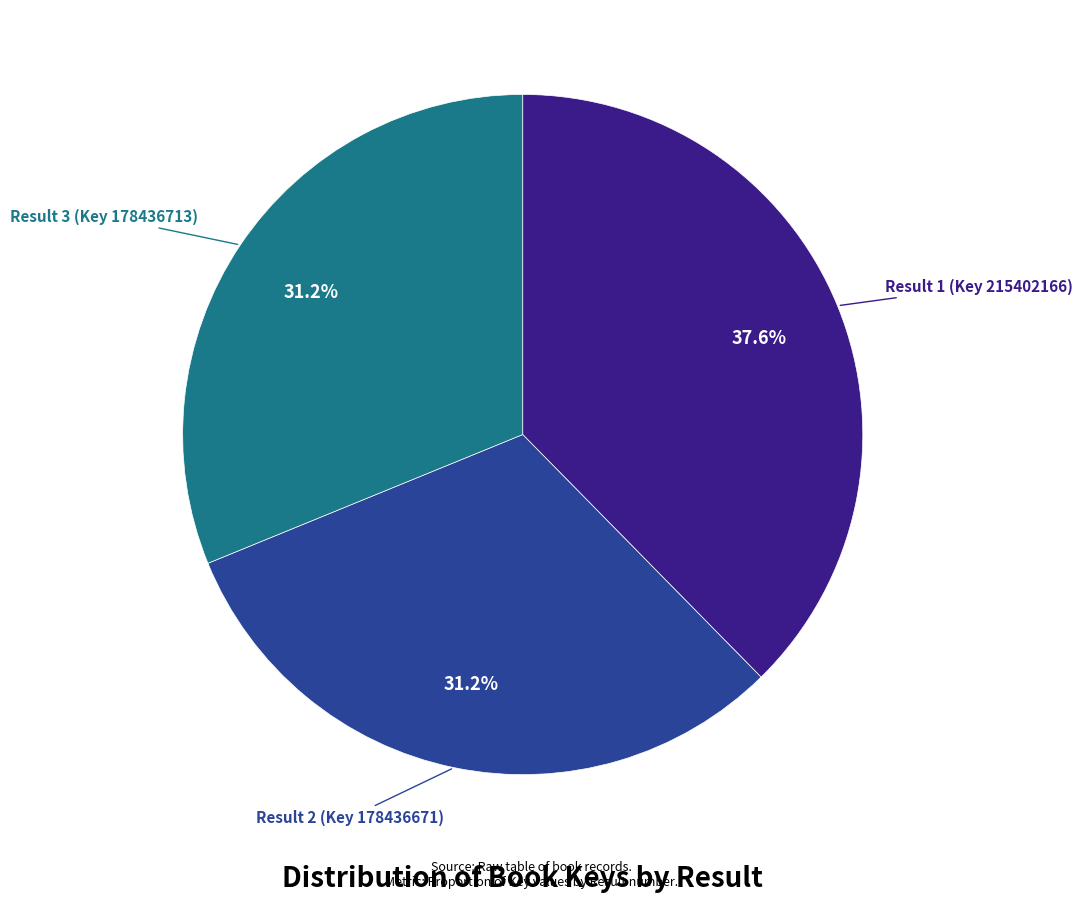

To the nearest percent, what is the difference between the largest and smallest slice percentages?

6%